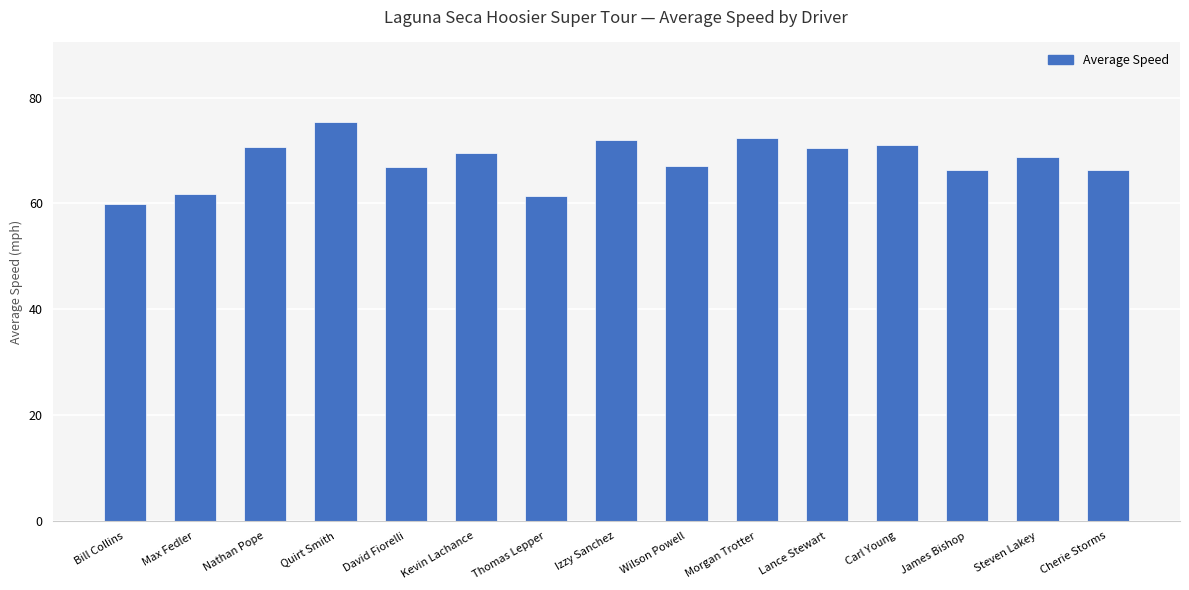

At which category does the chart reach its peak across all series?

Quirt Smith